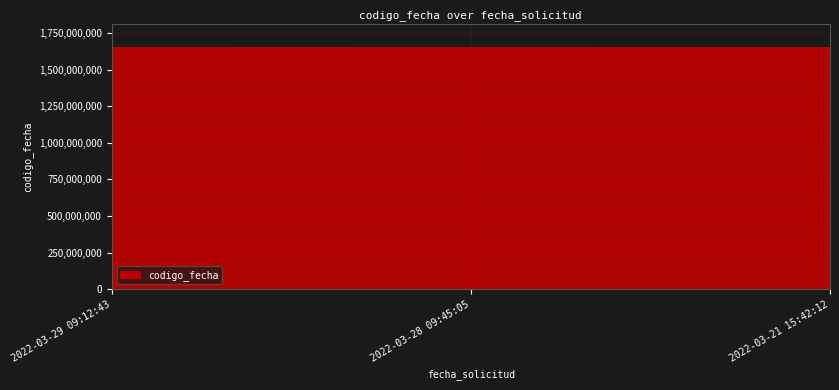

What is the smallest value displayed?

1648207550